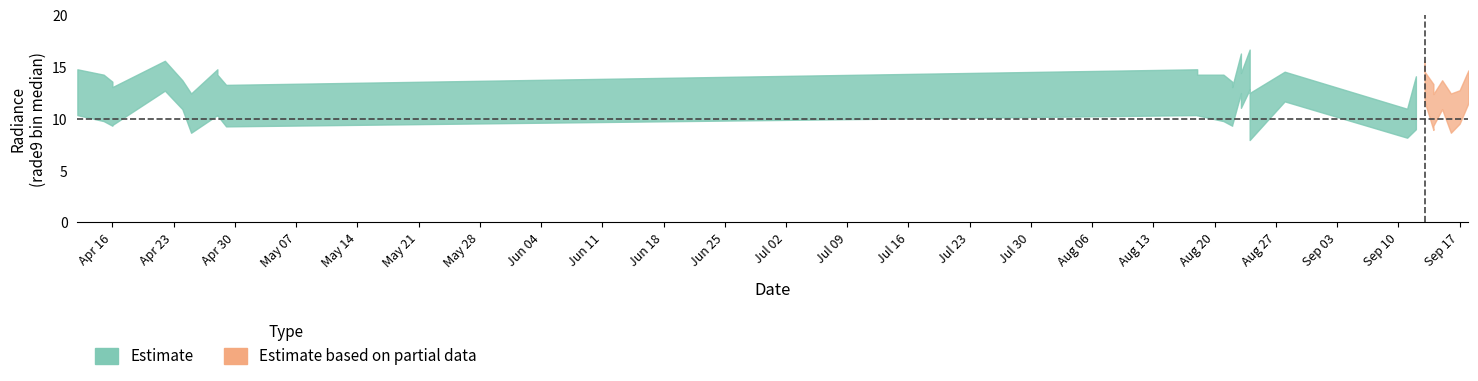

True or false: rade9_bin_1q has a value of 9.8 at 2012-04-15.

True